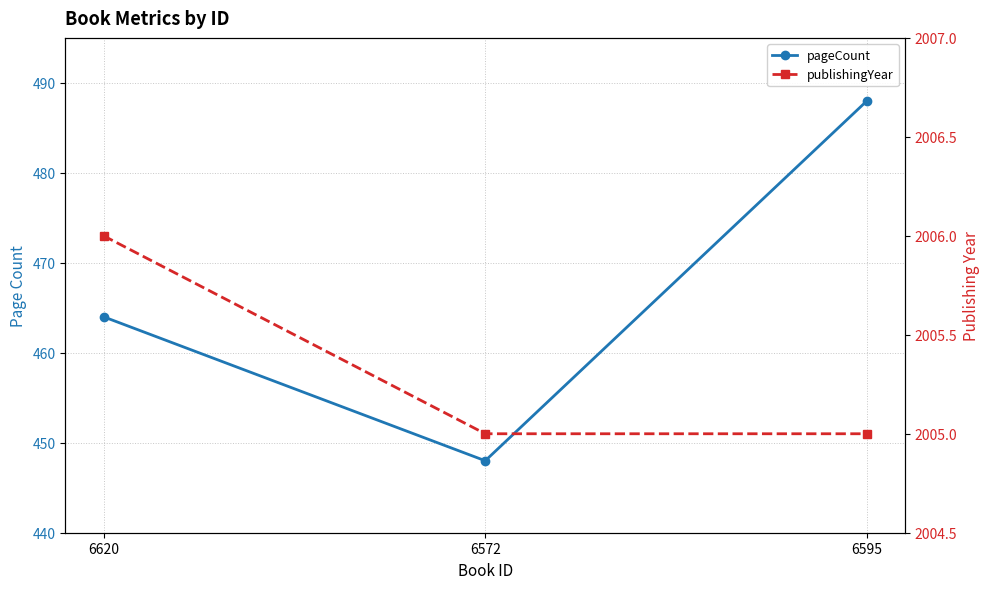

Count the number of data series in this chart.

2